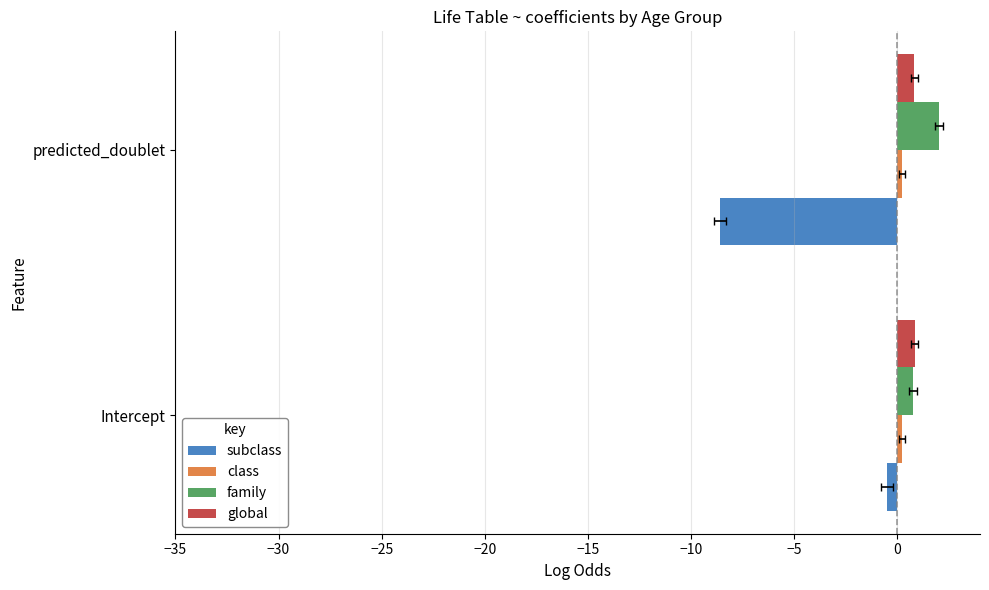

How many categories are shown in the chart?

2